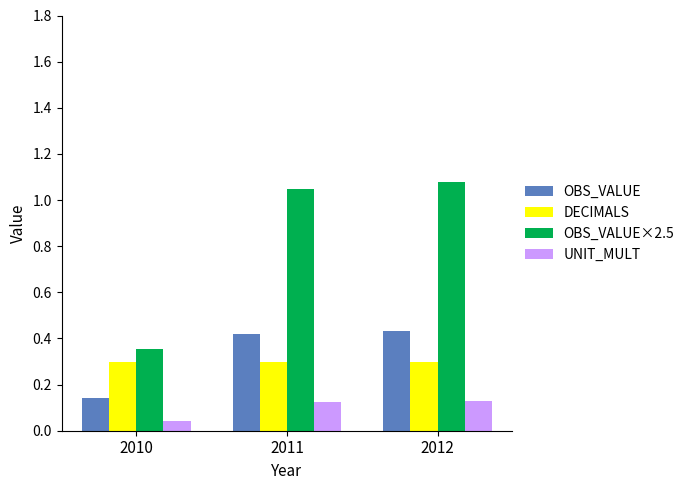

True or false: DECIMALS has a value of 0.4 at 2011.

False